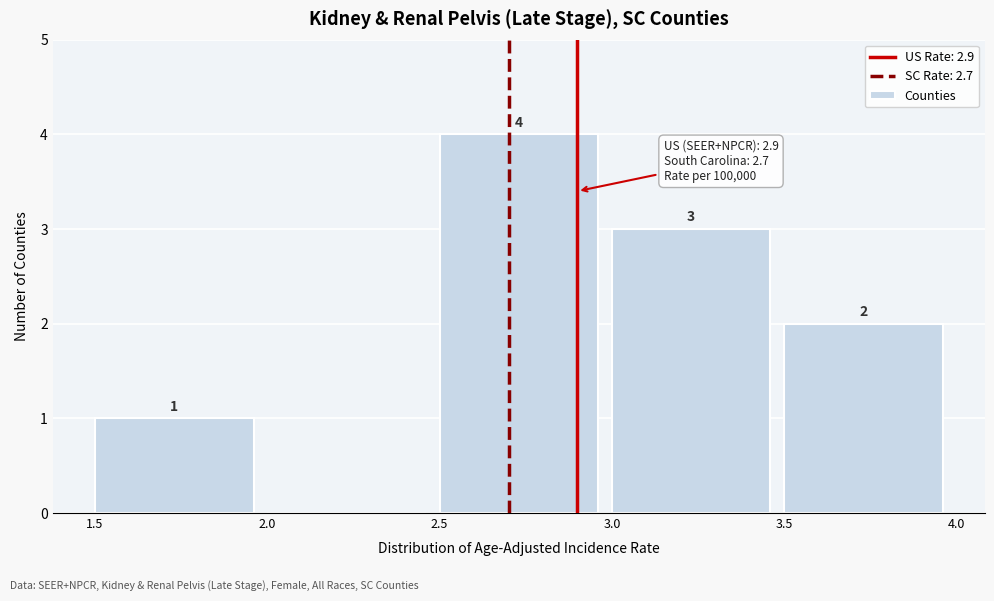

Over which range of the x-axis is the bar tallest?

2.5 to 3.0